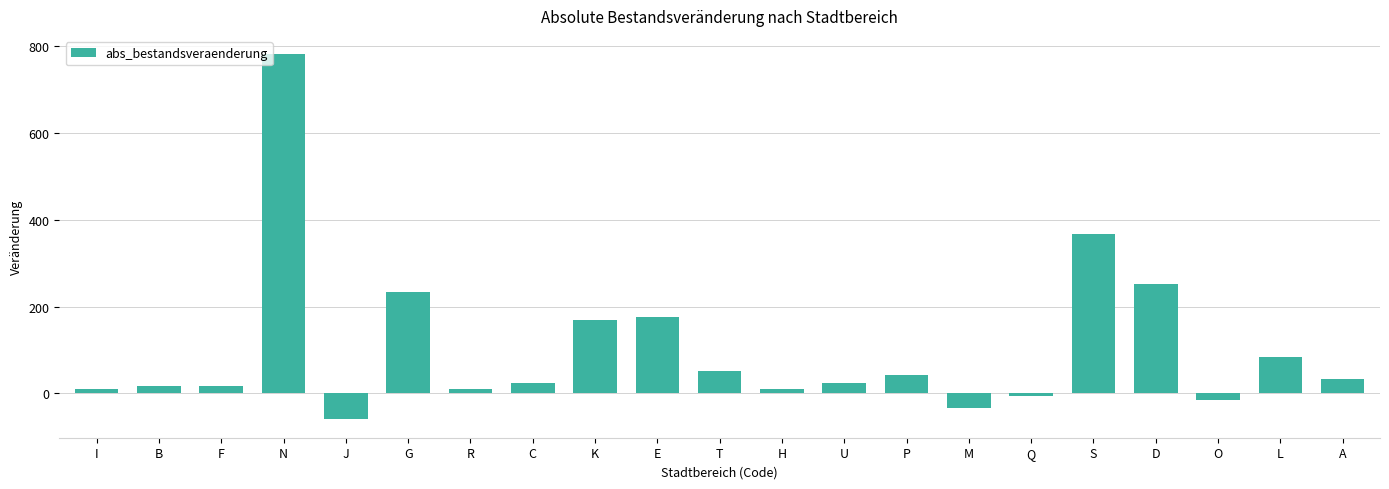

How many series are shown in this chart?

1